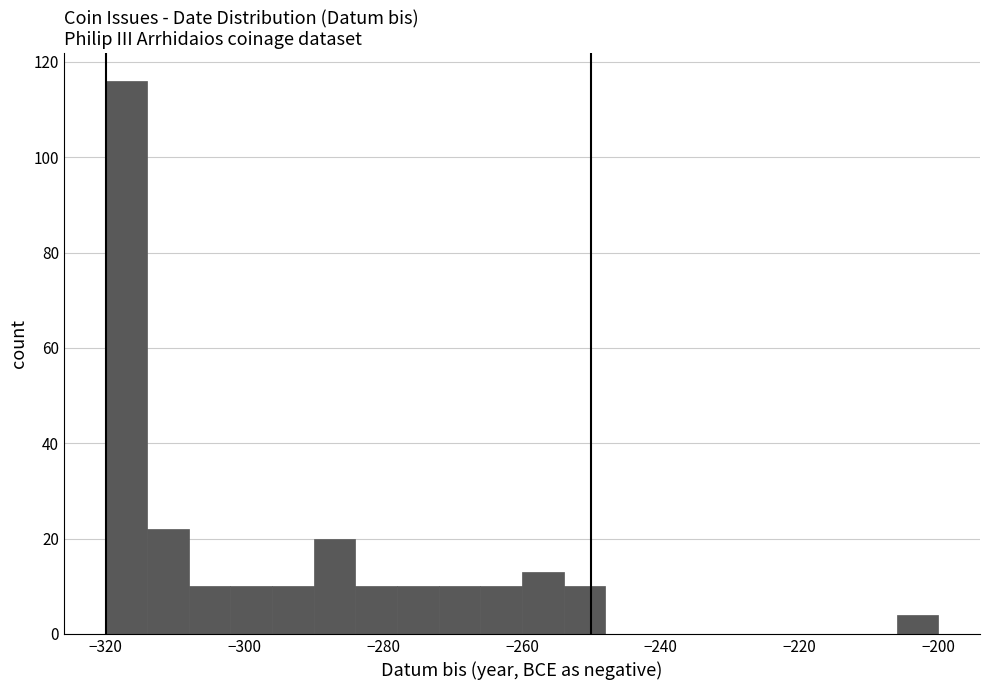

Read against the x-axis, roughly where is the centre of the tallest bar?

-316